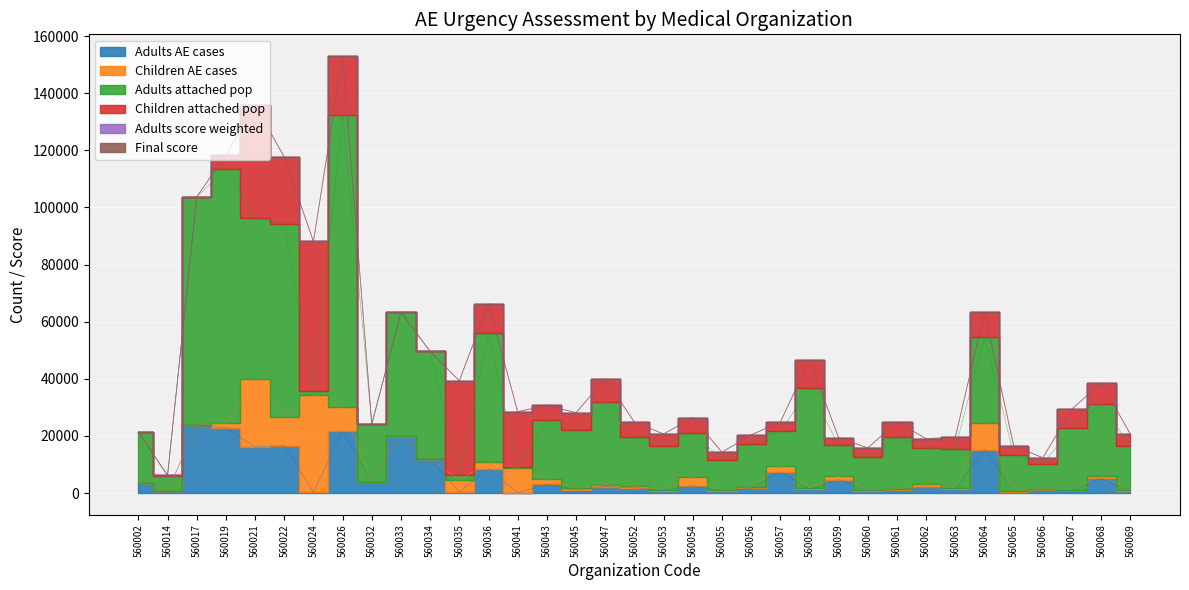

Between 560063 and 560065, which series saw the biggest shift?

Adults AE cases